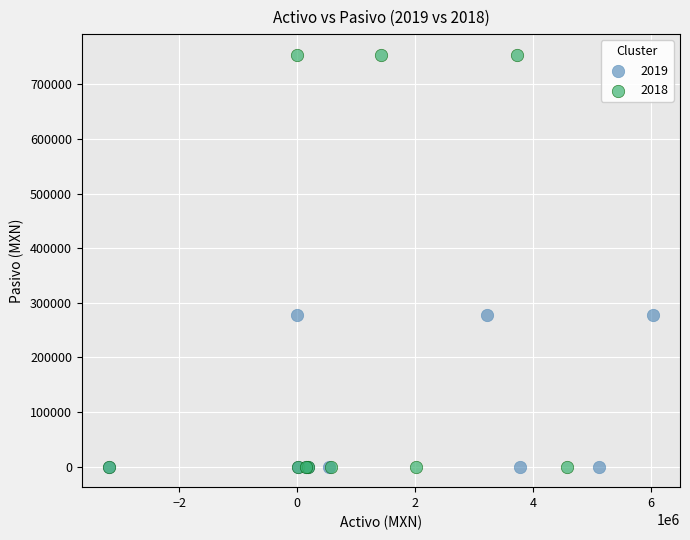

Which series has the widest spread of Y values?

2018